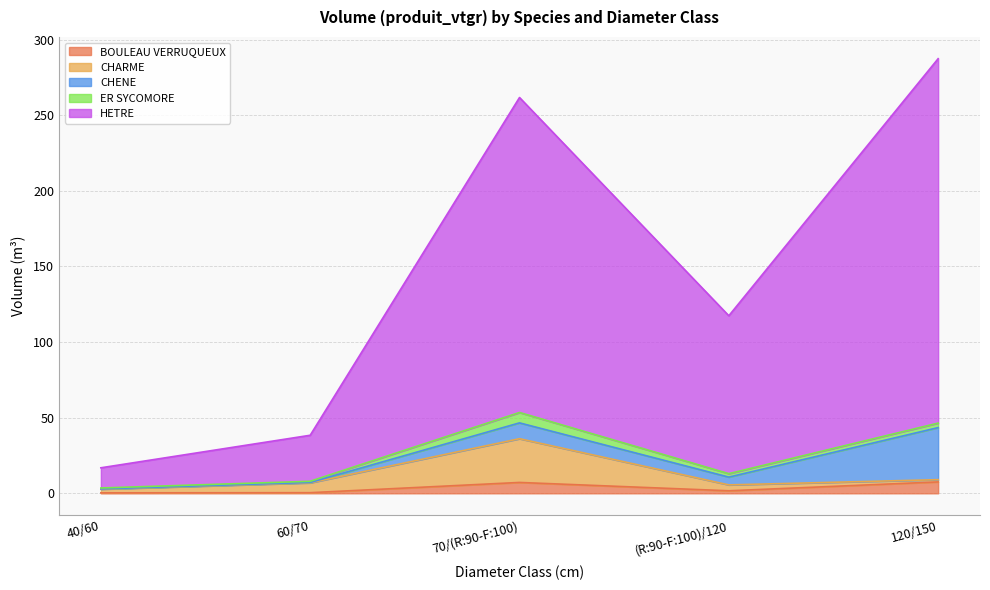

How many distinct data groups are displayed?

5